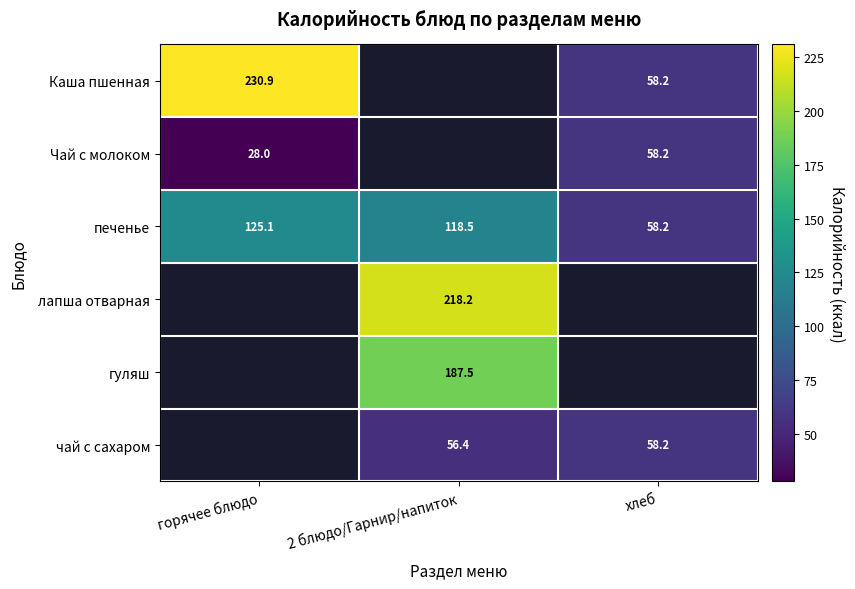

Is it true that гуляш equals 187.5 at 2 блюдо/Гарнир/напиток?

True